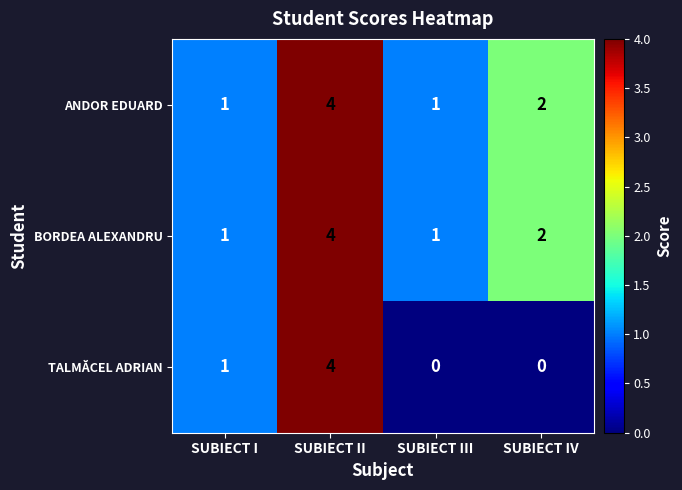

Is it true that ANDOR EDUARD equals 2 at SUBIECT III?

False